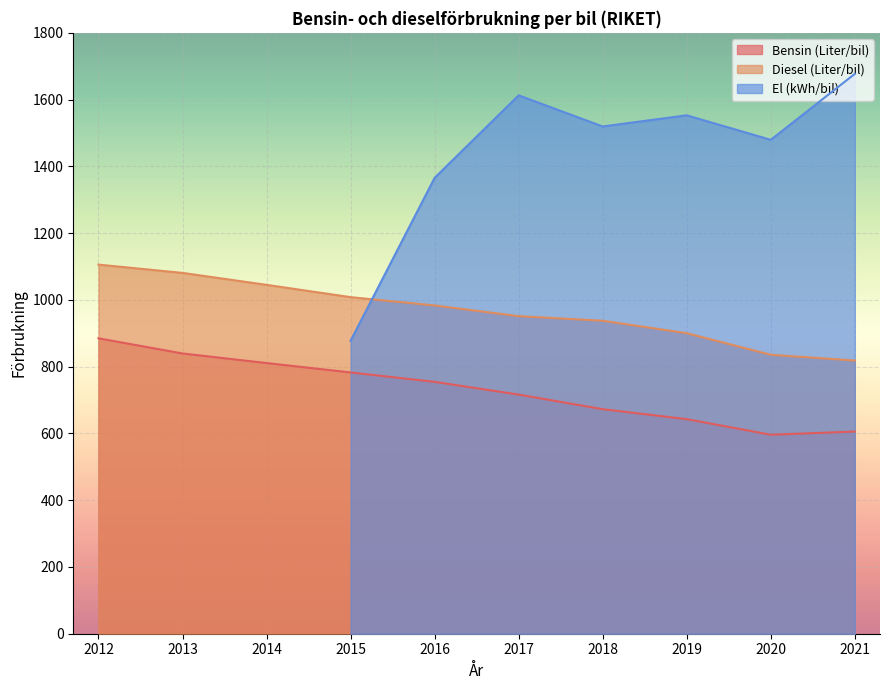

Is the value of Bensin (Liter/bil) at 2020 greater than the value of Diesel (Liter/bil) at 2012?

No